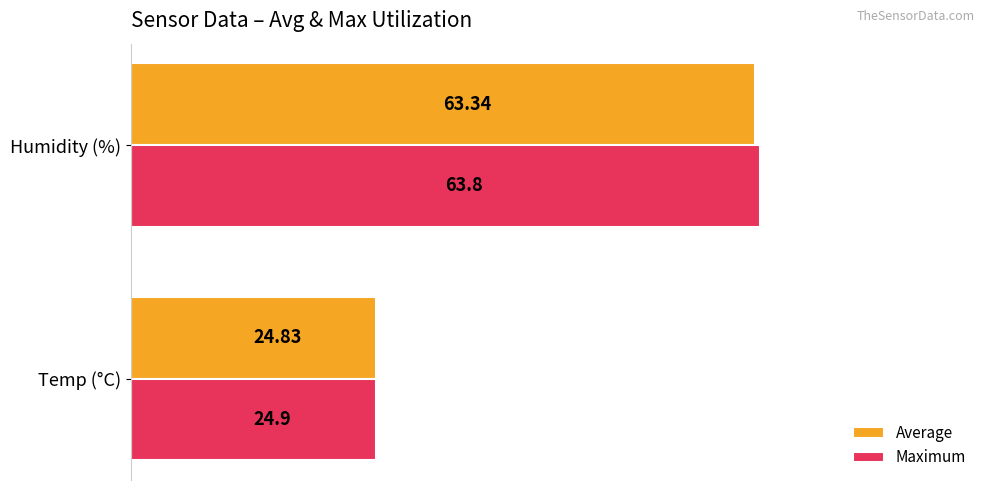

Where is Average nearest to the value 44?

Temp (°C)